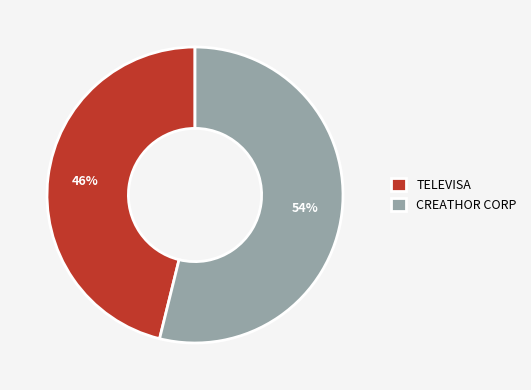

What is the largest slice in the pie chart?

CREATHOR CORP